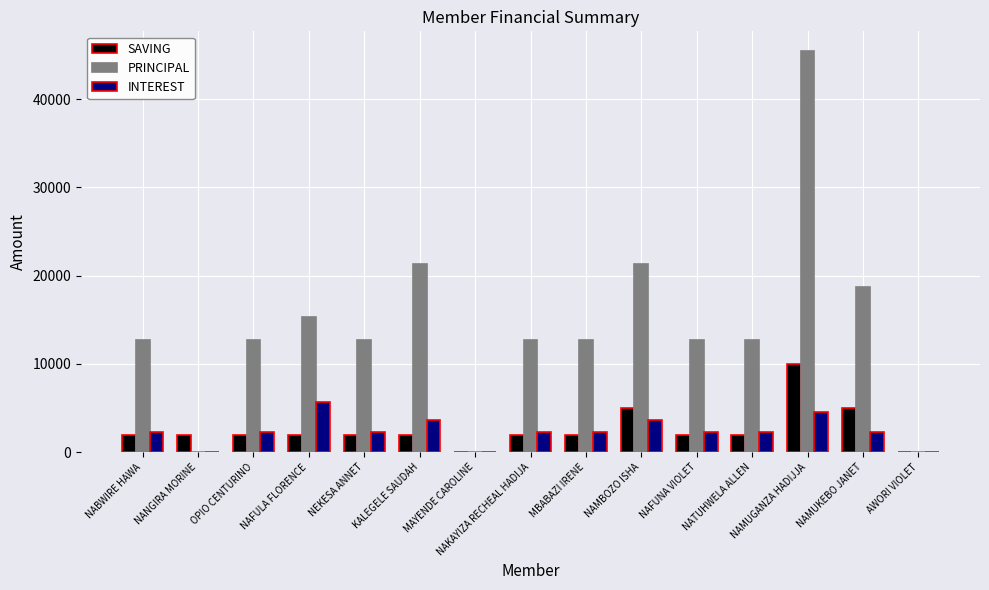

Between MBABAZI IRENE and NAMUKEBO JANET, which series saw the biggest shift?

PRINCIPAL